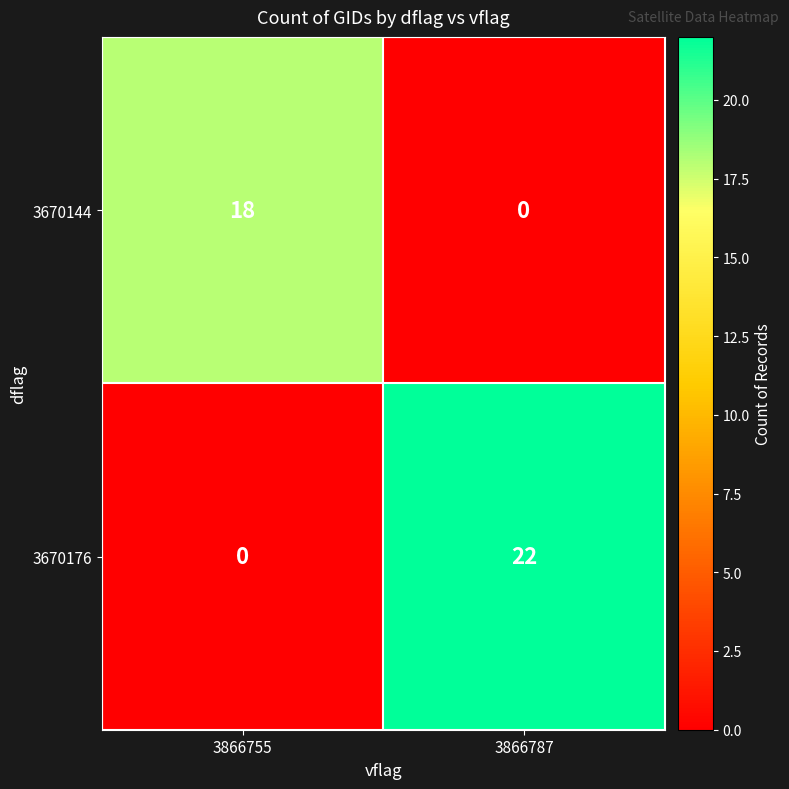

At which category is the sum across all series the highest?

3866787